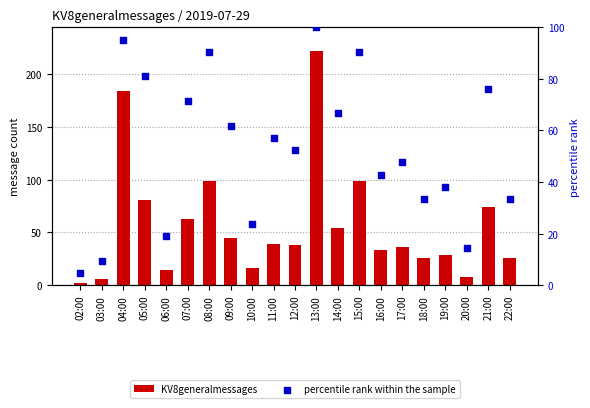

Which series reaches the maximum Y coordinate?

KV8generalmessages